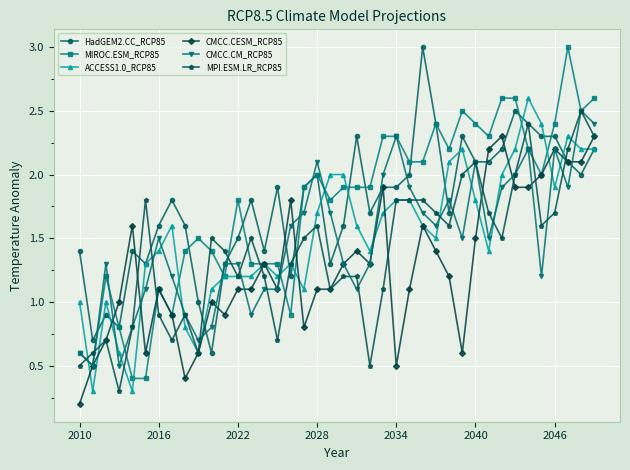

Which series has the widest spread of values?

MIROC.ESM_RCP85